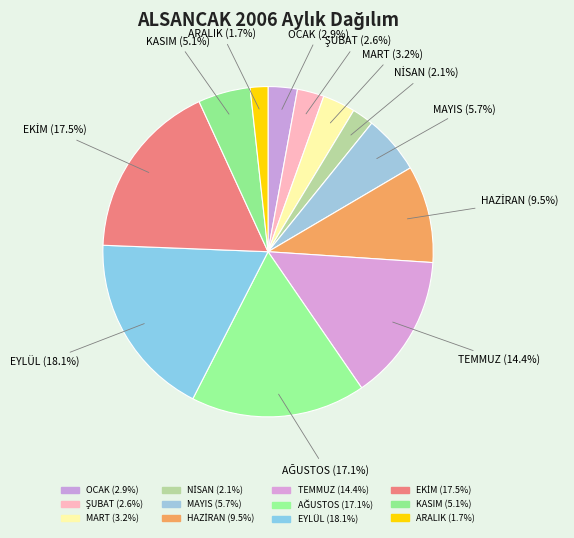

What portion of the pie excludes KASIM?

94.9%